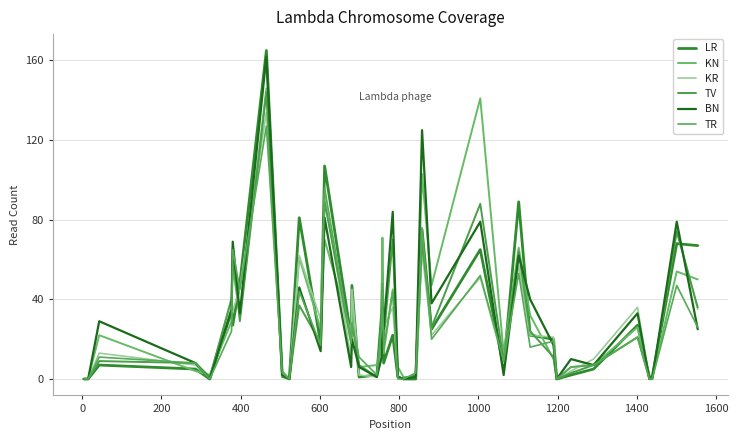

Count the number of categories in the chart.

40